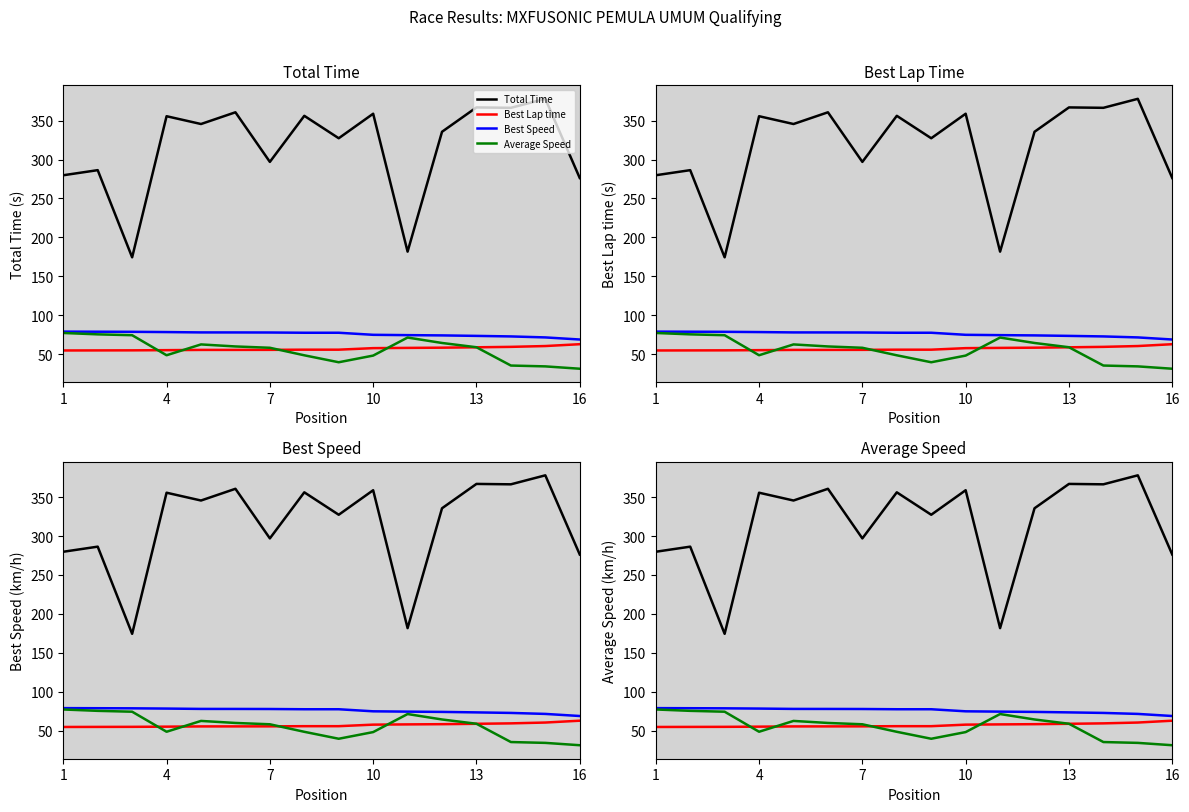

Count the number of data series in this chart.

4